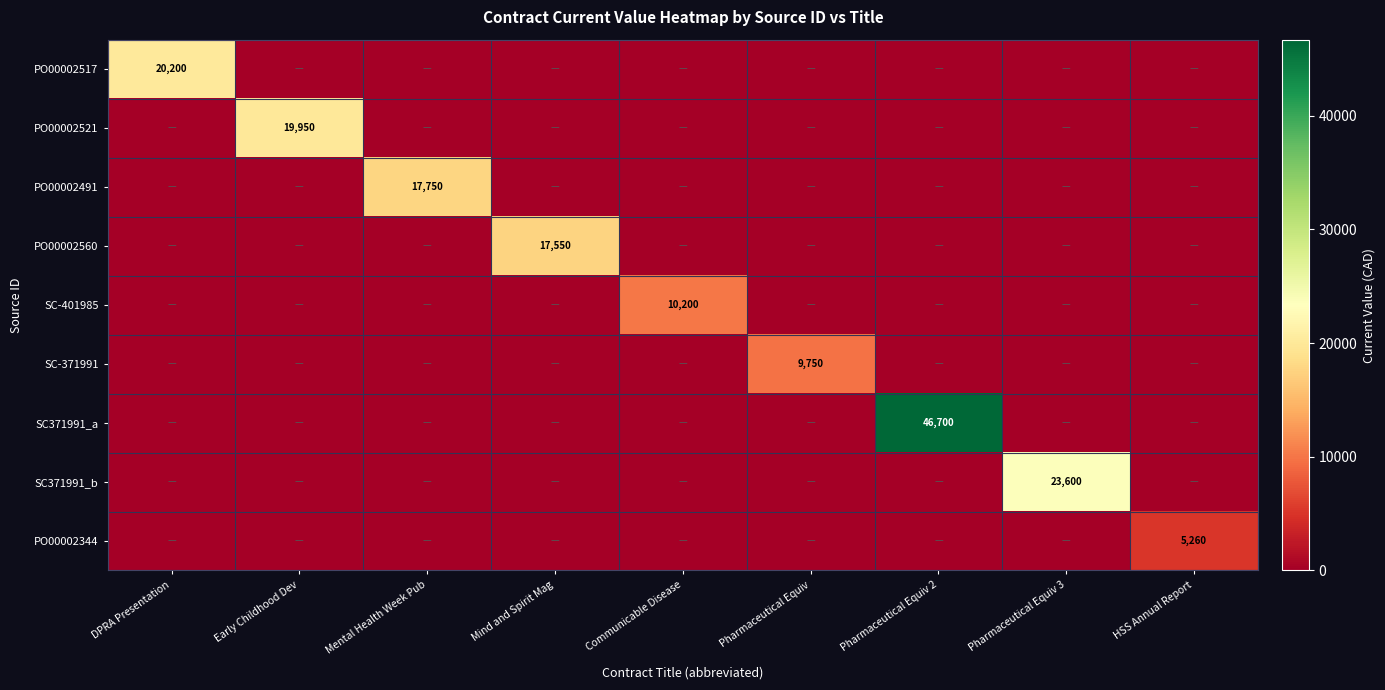

What is the highest value of the SC371991_a series?

46700